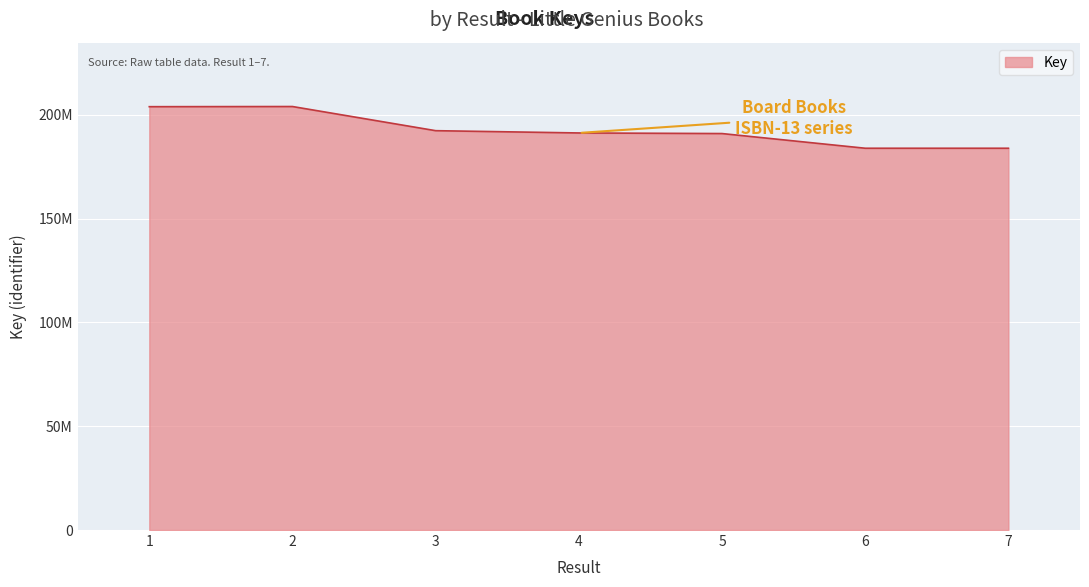

Reading left to right, list all the values displayed in this chart.

203860860	203937767	192308139	191210291	190920568	183852303	183852546